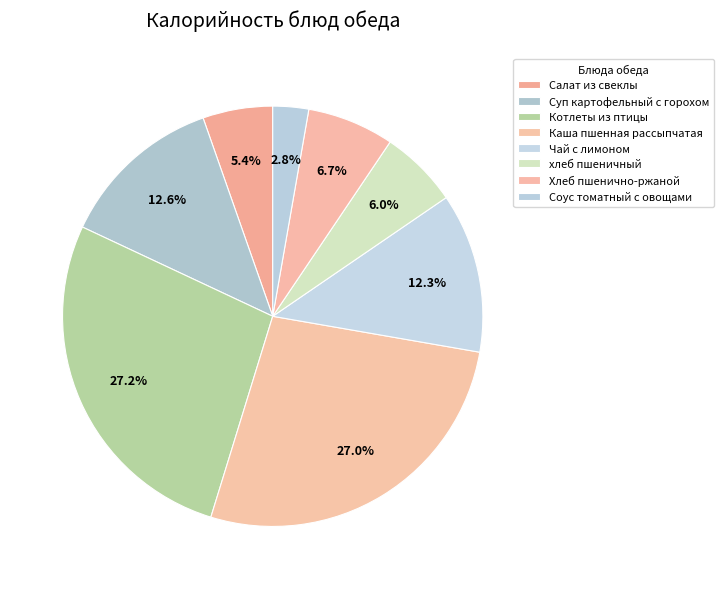

Count the number of slices in the pie.

8